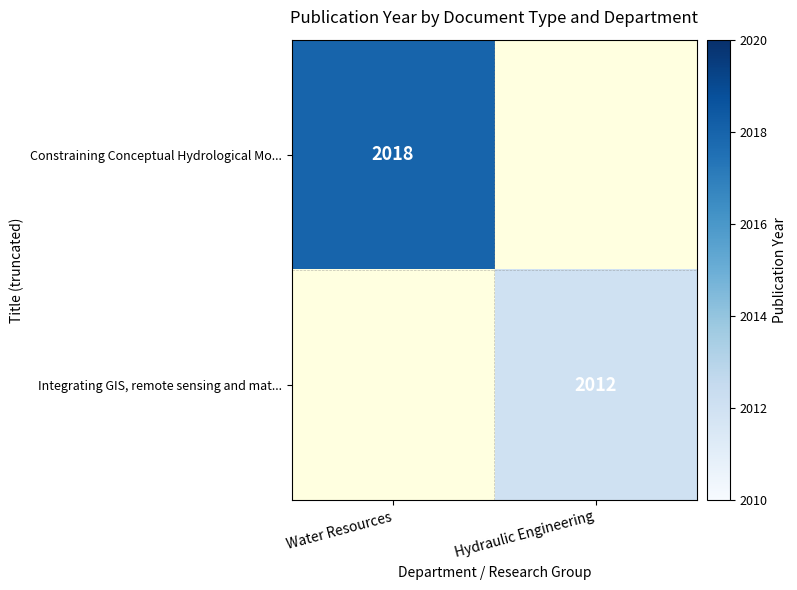

True or false: Integrating GIS, remote sensing and mat... has a value of 3027 at Hydraulic Engineering.

False